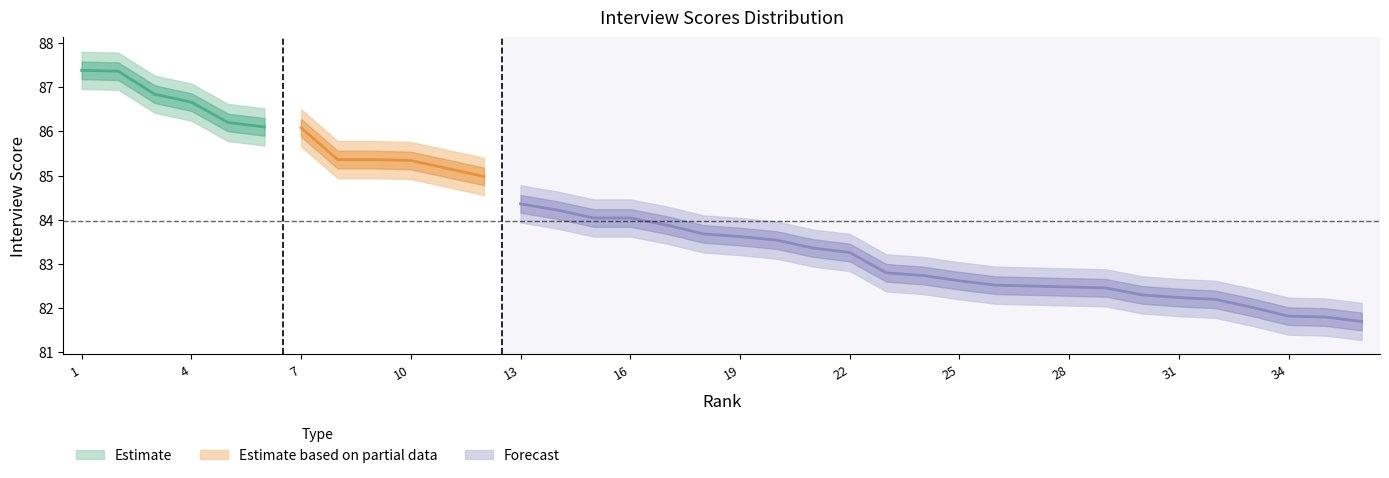

How many categories are shown in the chart?

36